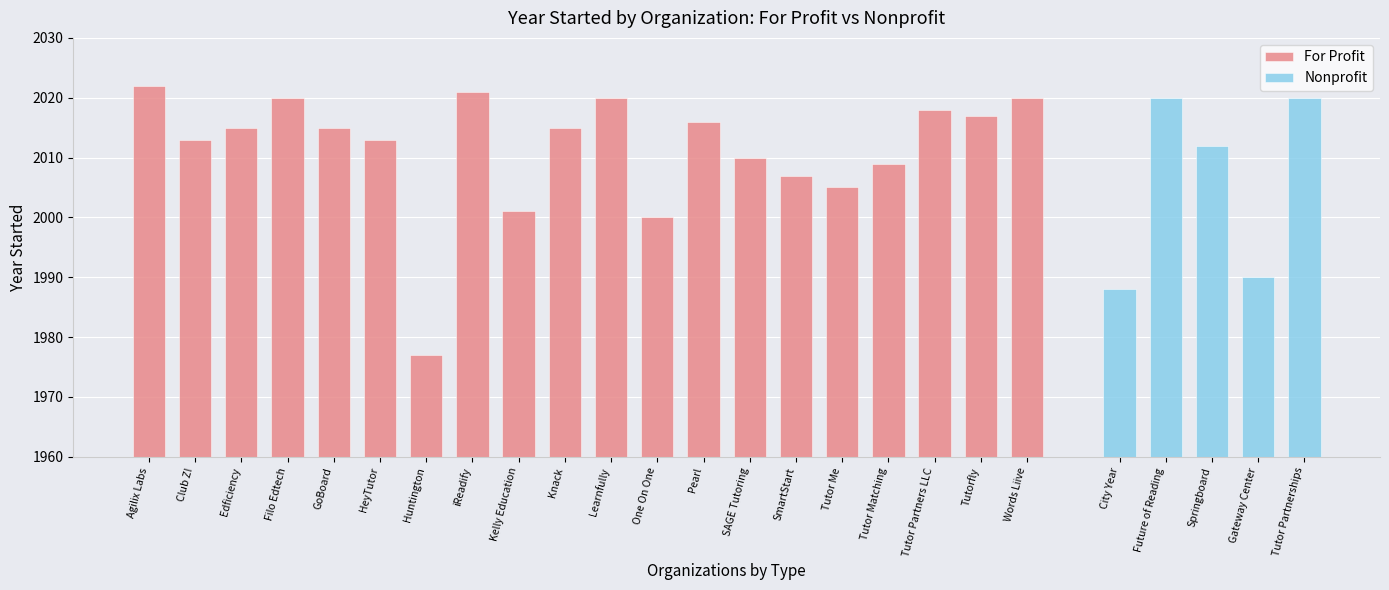

What is the difference between the maximum and second lowest values in the Nonprofit series?

30